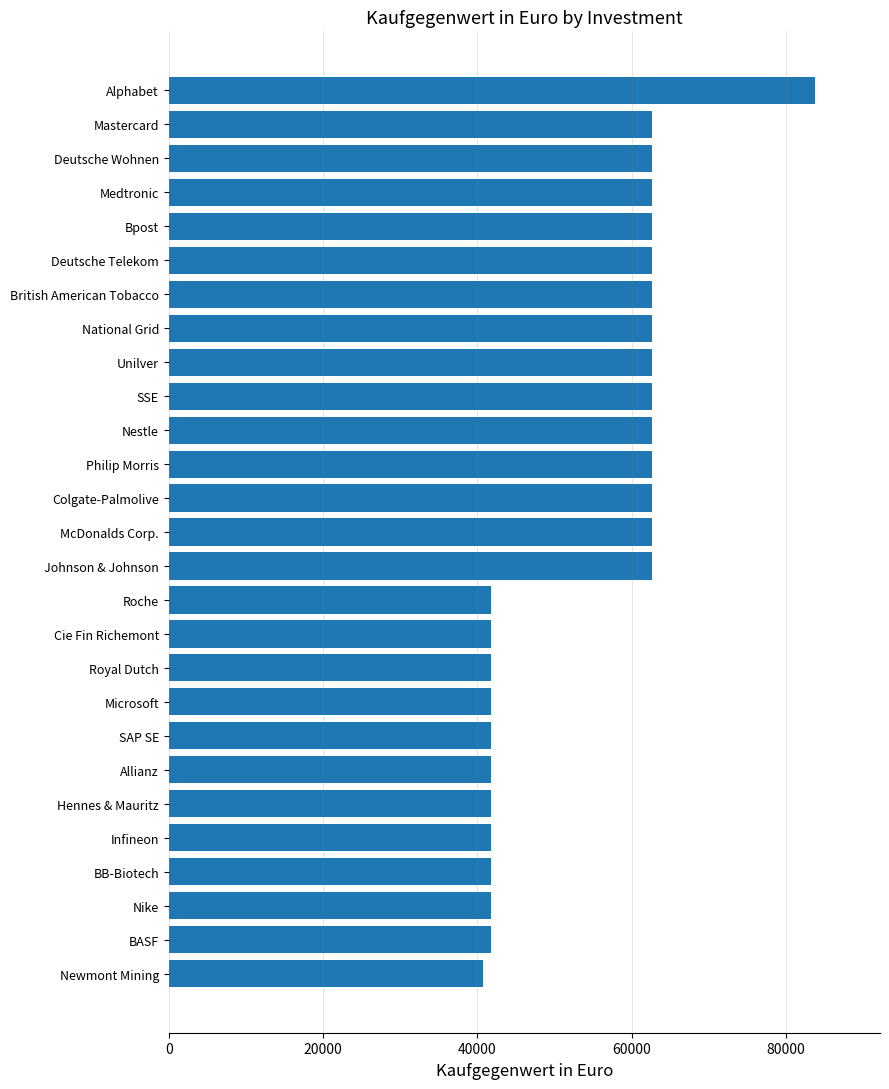

What is the sum of all values?

1459967.8